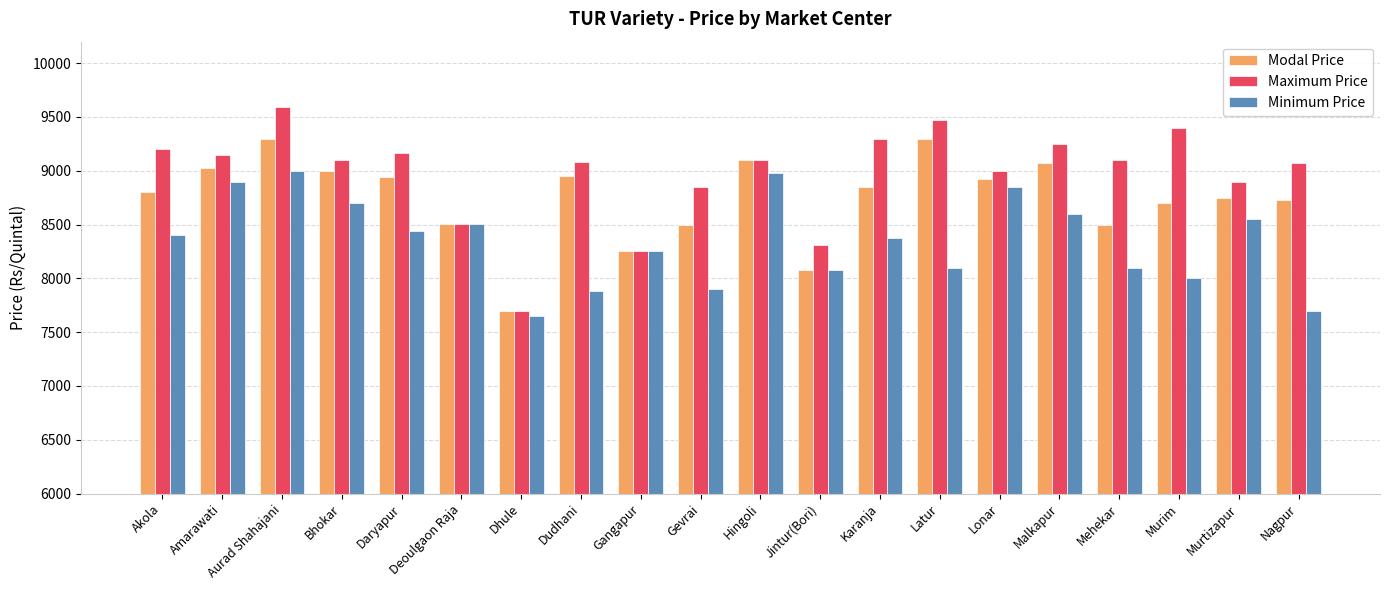

Which series has the widest spread of values?

Maximum Price